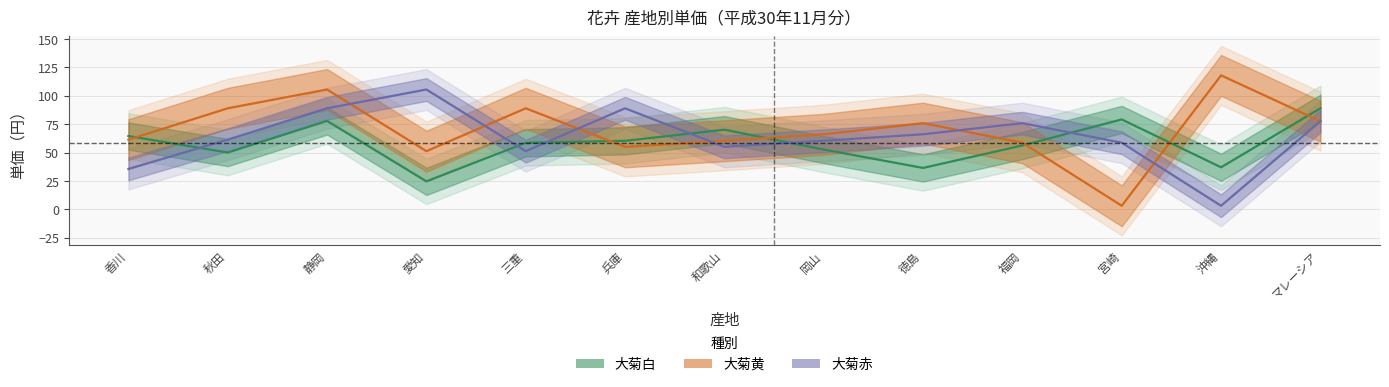

Reading right to left, transcribe all the data shown in this chart.

大菊白_単価: 89.0	37.1	79.2	56.3	36.5	52.7	70.2	60.4	58.7	24.7	77.9	50.1	64.6
大菊黄_単価: 77.6	118.0	3.2	58.7	75.9	66.1	60.5	55.1	89.0	51.3	105.5	89.0	61.4
大菊赤_単価: 77.6	3.2	58.7	75.9	66.1	60.5	55.1	89.0	51.3	105.5	89.0	61.4	35.6